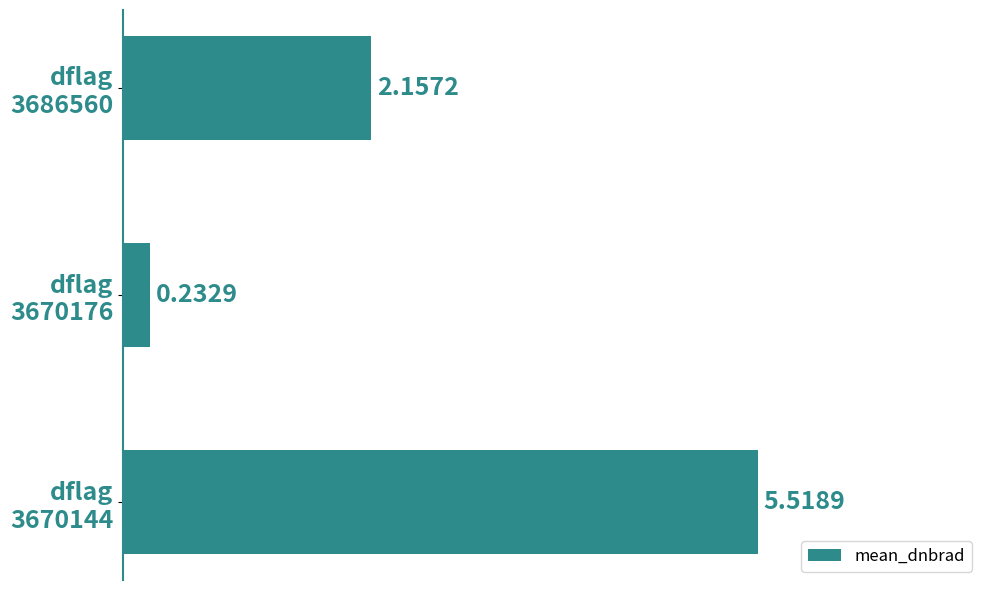

Which category has the lowest value across all series?

dflag
3670176